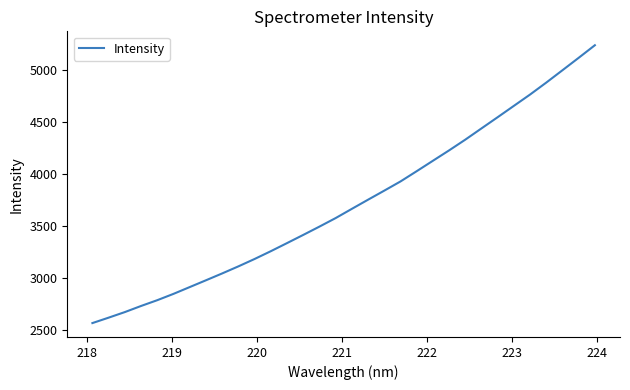

What is the greatest value displayed?

5243.1